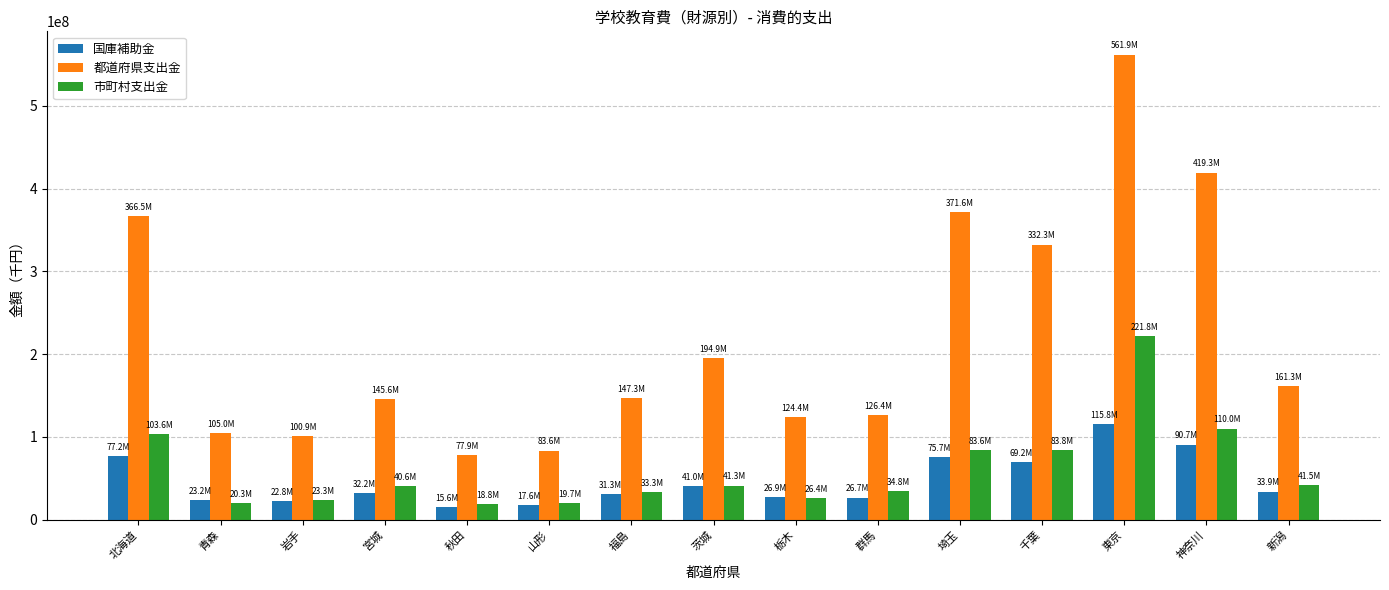

What is the sum of the 都道府県支出金 values at 北海道 and 栃木?

490888706